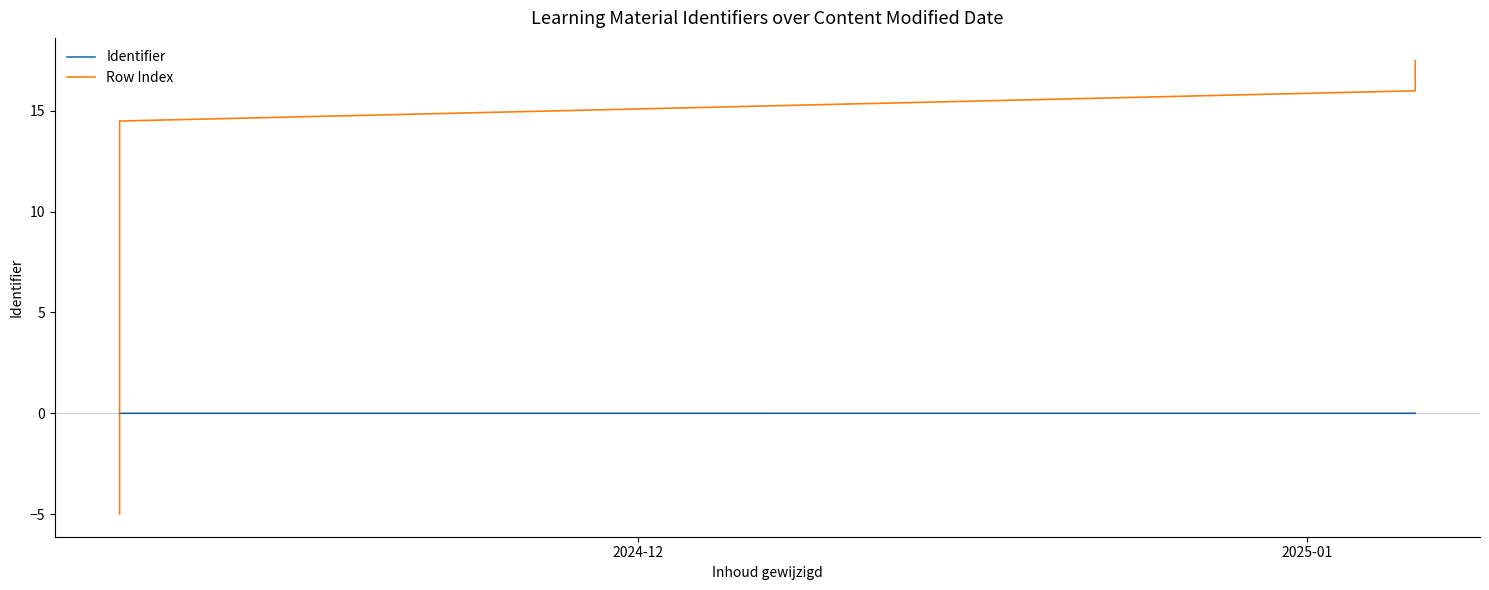

Reading right to left, what are all the values shown in this chart?

Identifier: 0.0	-0.0	0.0	0.0	0.0	0.0	0.0	0.0	0.0	0.0	0.0	0.0	0.0	0.0	0.0	0.0
Row Index: 17.5	16.0	14.5	13.0	11.5	10.0	8.5	7.0	5.5	4.0	2.5	1.0	-0.5	-2.0	-3.5	-5.0